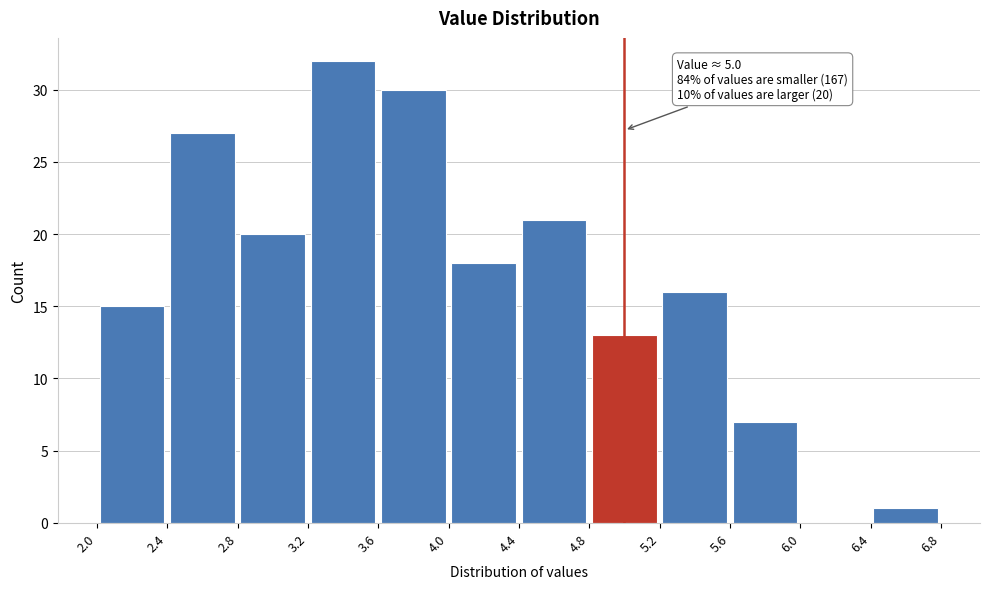

Which range on the x-axis has the tallest bar?

3.2 to 3.6